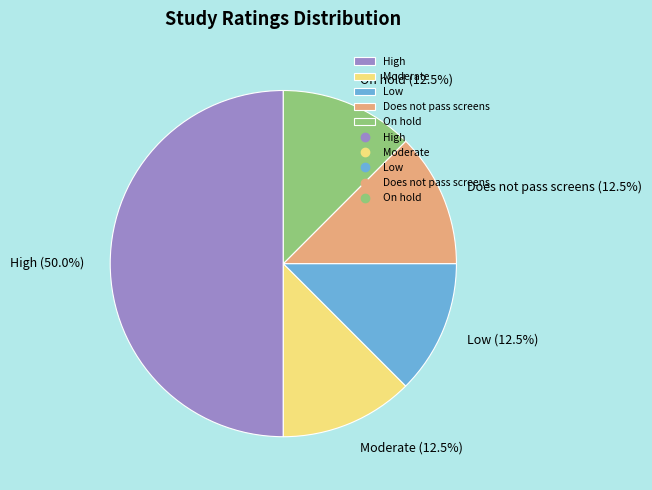

Which slice is the largest?

High